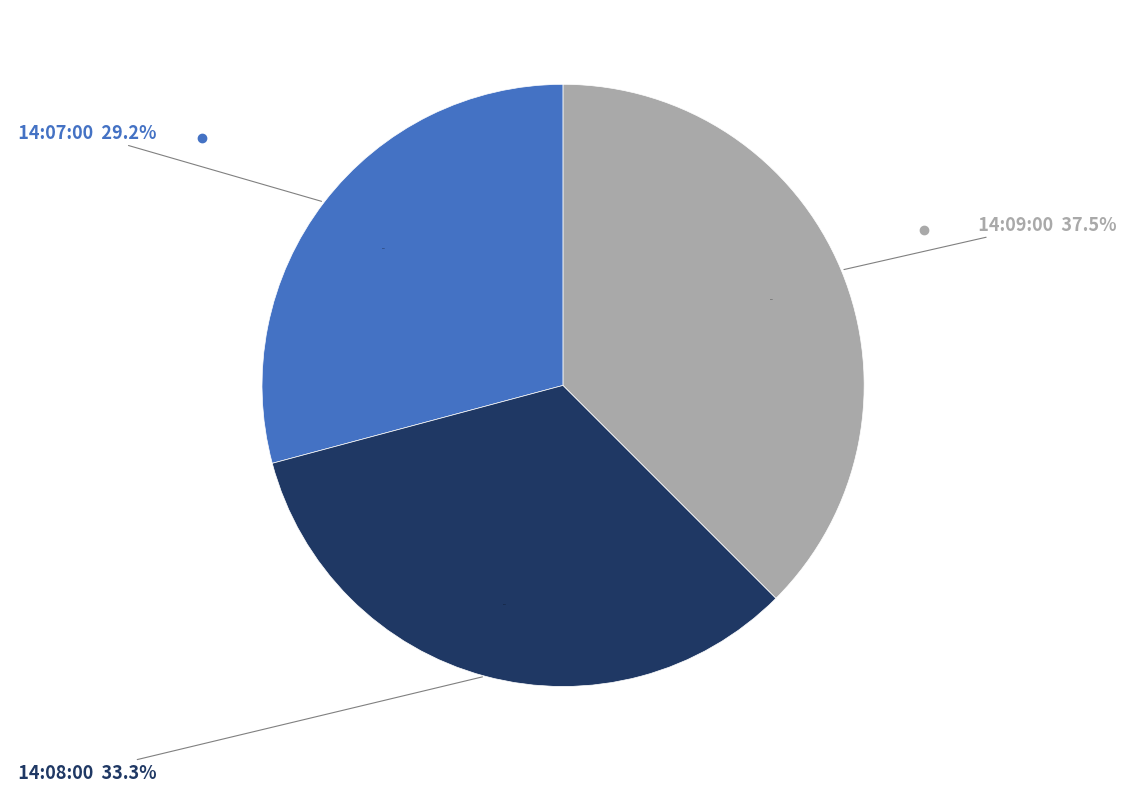

Which slice is the largest?

14:09:00